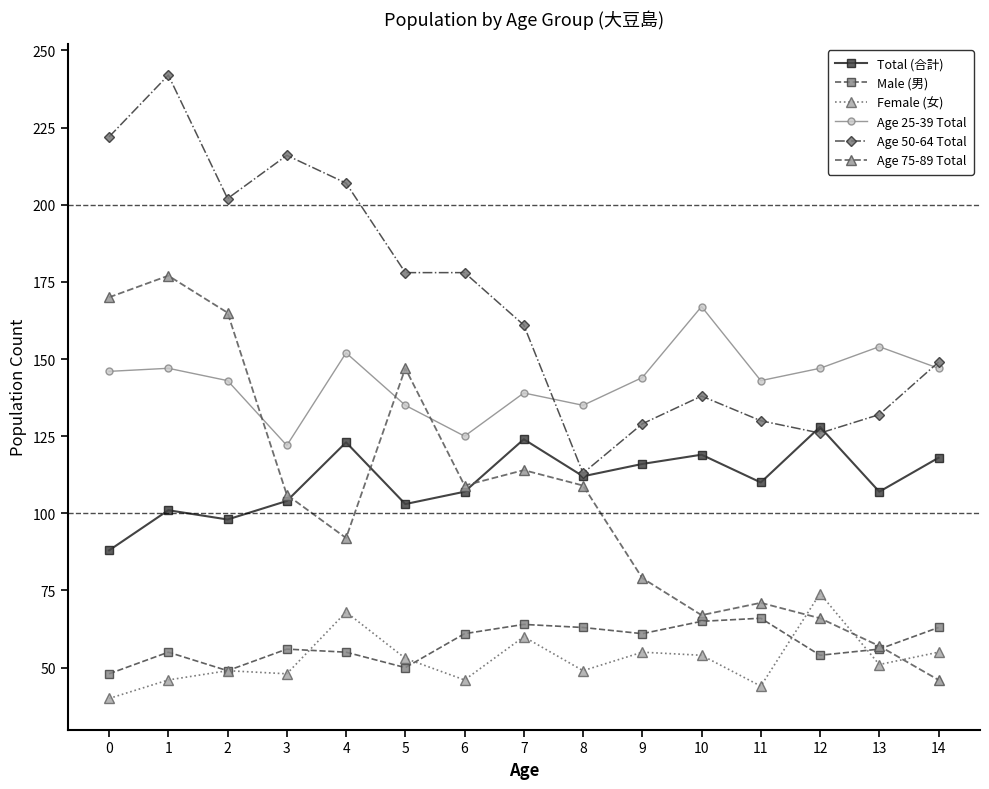

Where is the first local maximum for Age 50-64 Total?

1